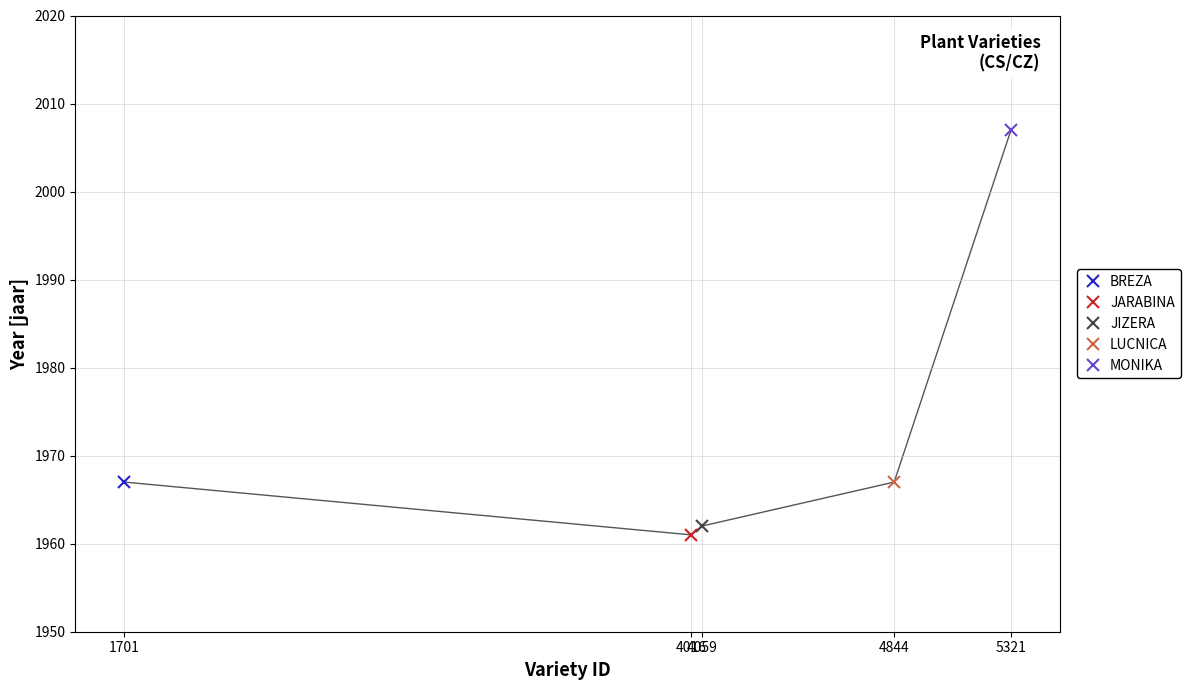

Is it true that the value at 5321 is 733?

False